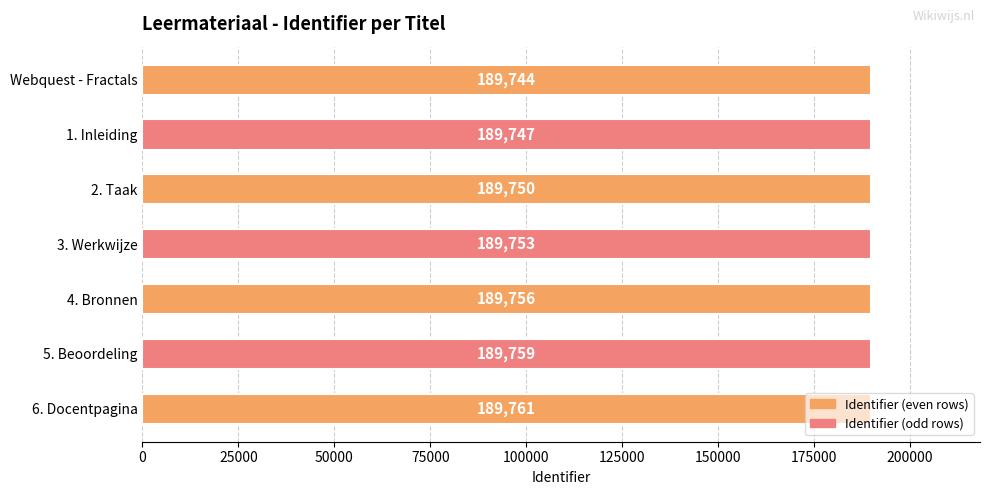

Read the value at 4. Bronnen.

189756